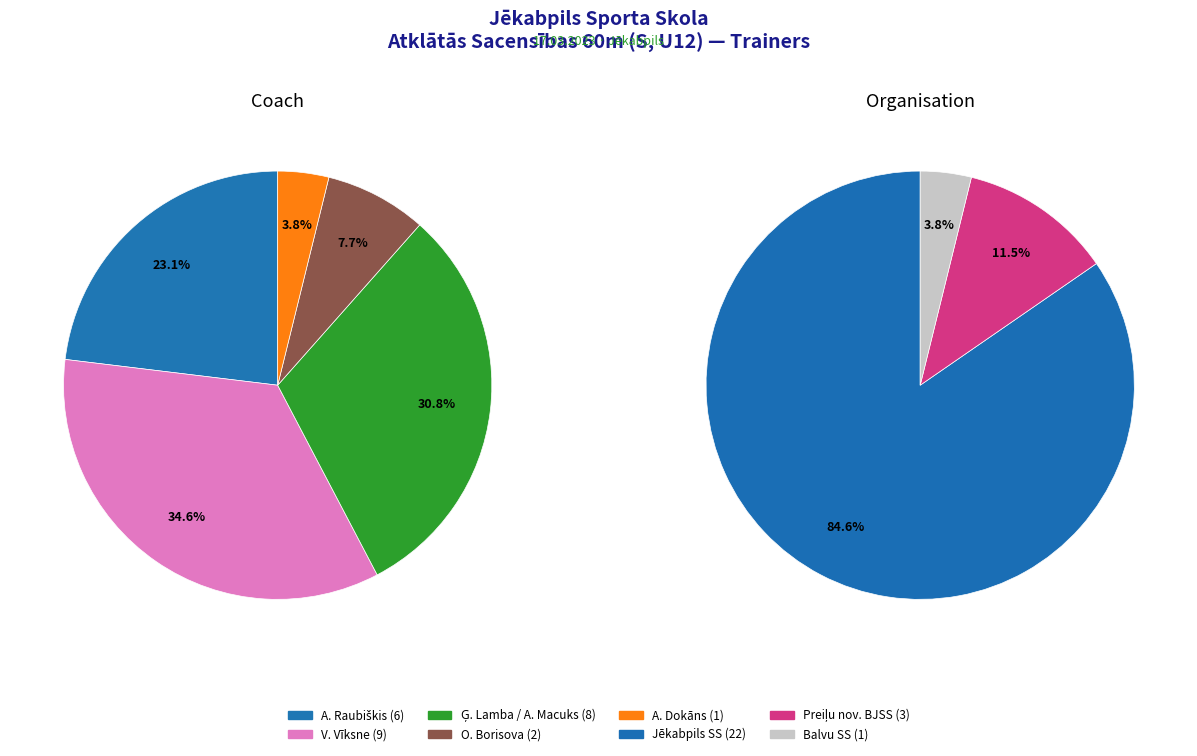

How many slices are in this pie chart?

5